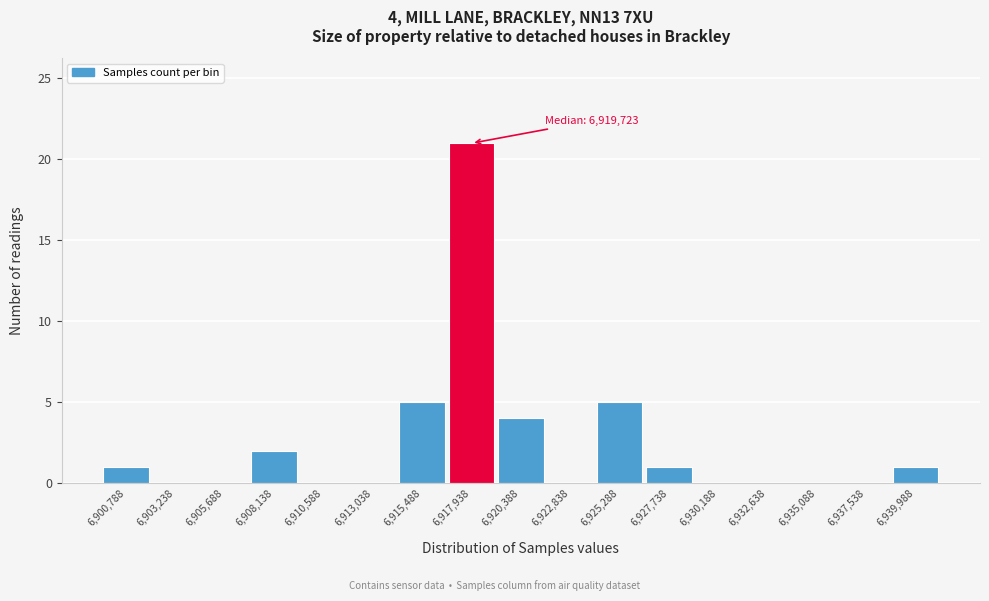

Reading right to left, list all the values displayed in this chart.

6,939,988=1	6,937,538=0	6,935,088=0	6,932,638=0	6,930,188=0	6,927,738=1	6,925,288=5	6,922,838=0	6,920,388=4	6,917,938=21	6,915,488=5	6,913,038=0	6,910,588=0	6,908,138=2	6,905,688=0	6,903,238=0	6,900,788=1